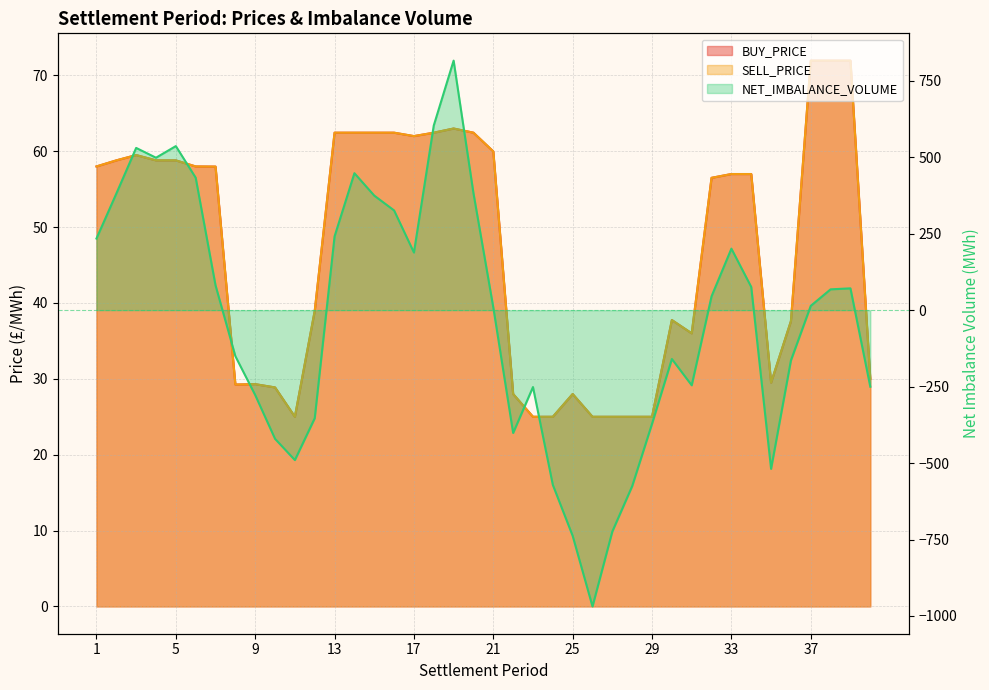

What is the maximum value shown in the chart?

816.0